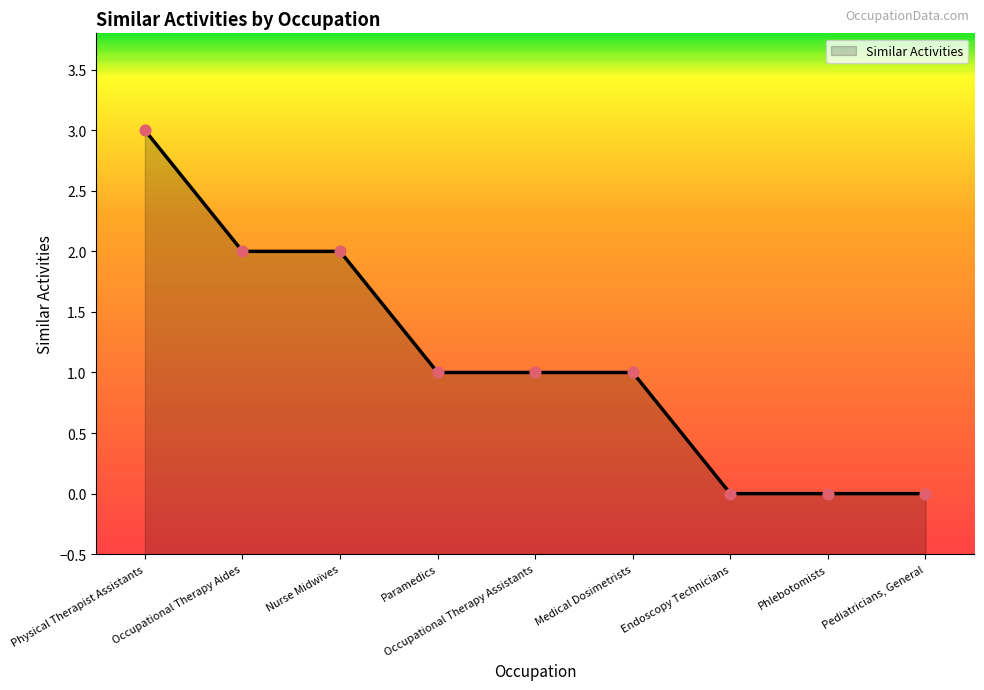

Between Endoscopy Technicians and Occupational Therapy Aides, which is larger?

Occupational Therapy Aides